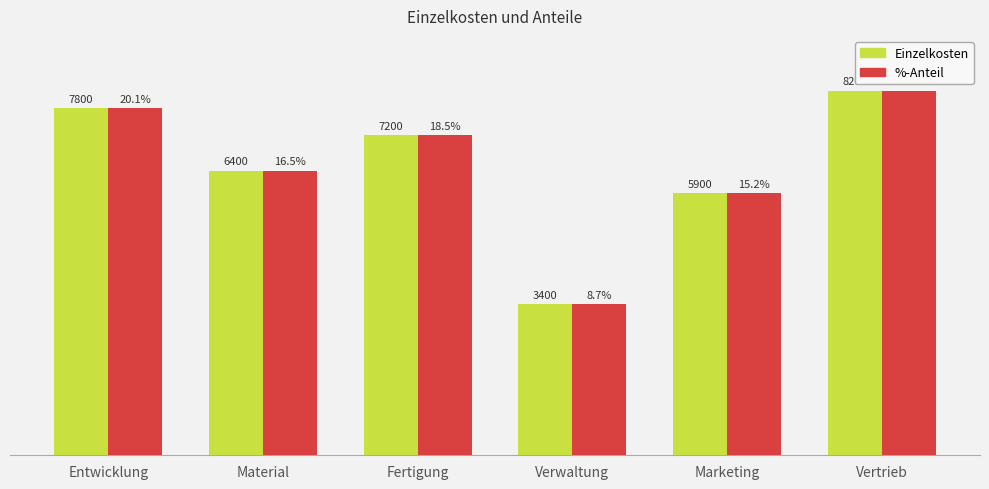

At which category does the chart reach its minimum across all series?

Verwaltung